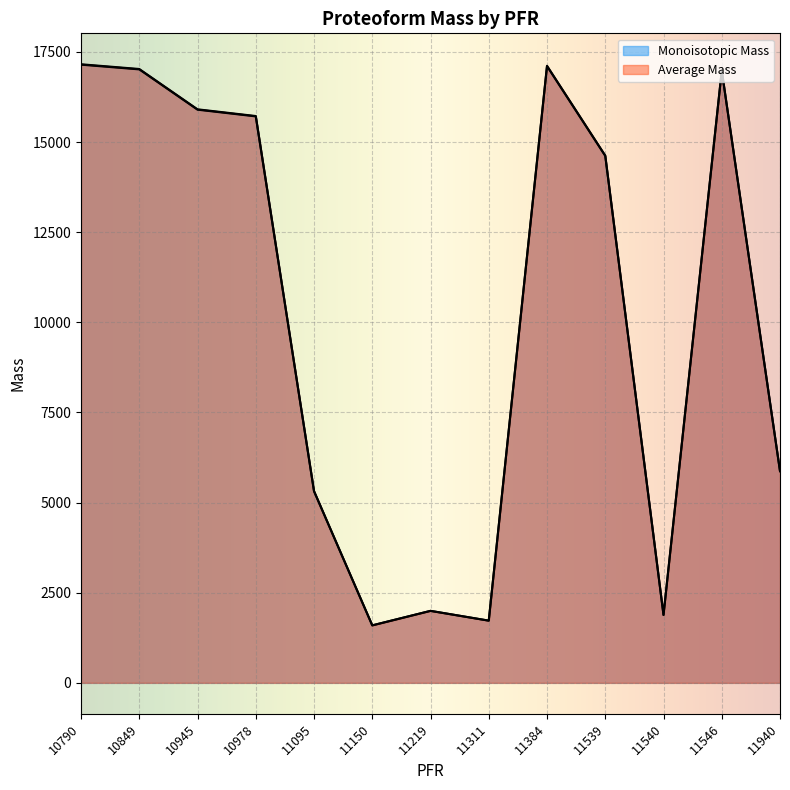

Which series has the largest total across all categories?

Average Mass